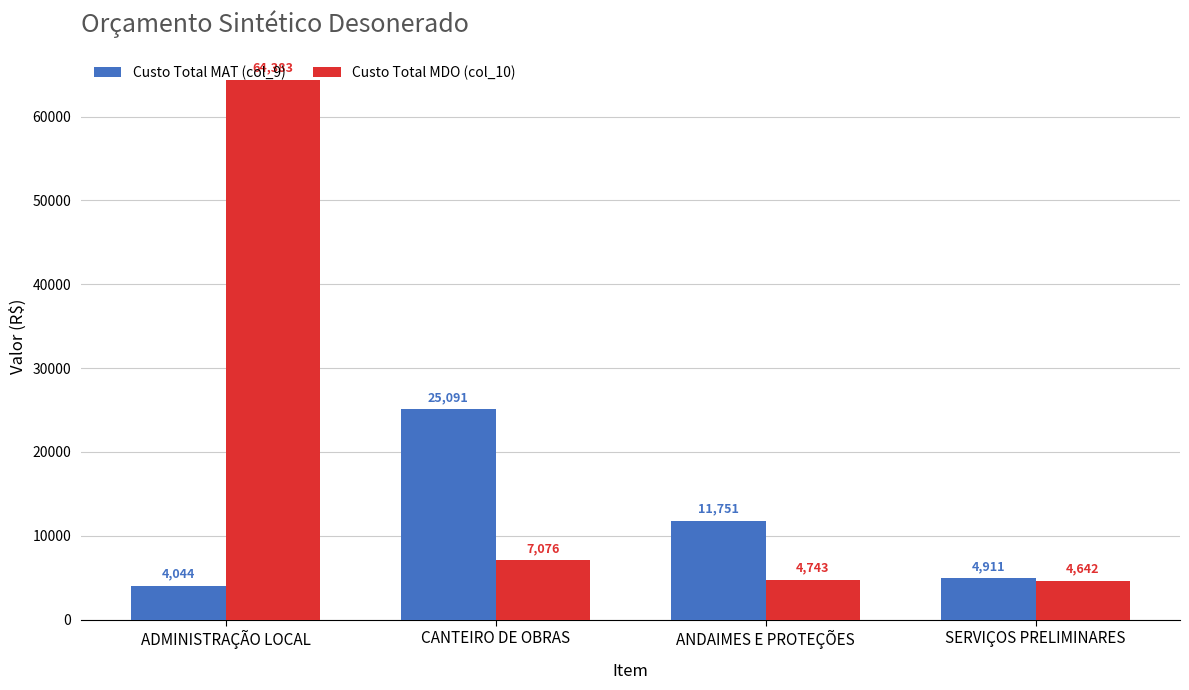

What is the minimum value for Custo Total MAT (col_9)?

4044.4